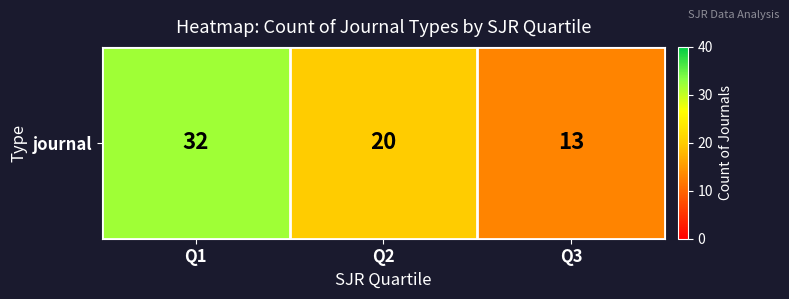

Between Q3 and Q1, which is larger?

Q1